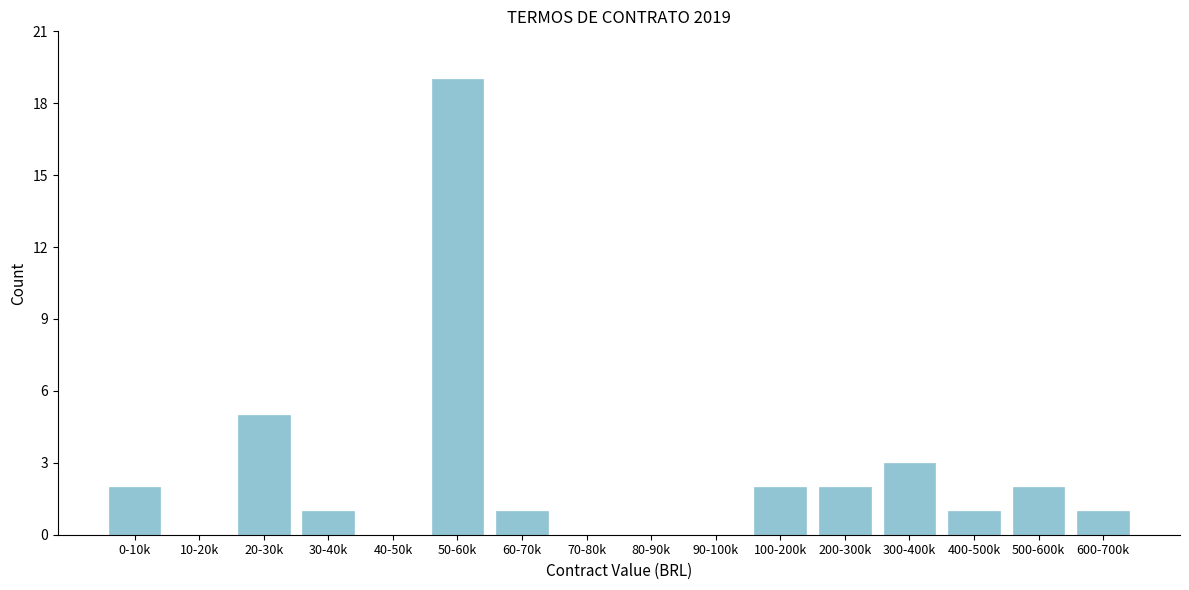

Reading left to right, transcribe all the data shown in this chart.

0-10k=2	10-20k=0	20-30k=5	30-40k=1	40-50k=0	50-60k=19	60-70k=1	70-80k=0	80-90k=0	90-100k=0	100-200k=2	200-300k=2	300-400k=3	400-500k=1	500-600k=2	600-700k=1